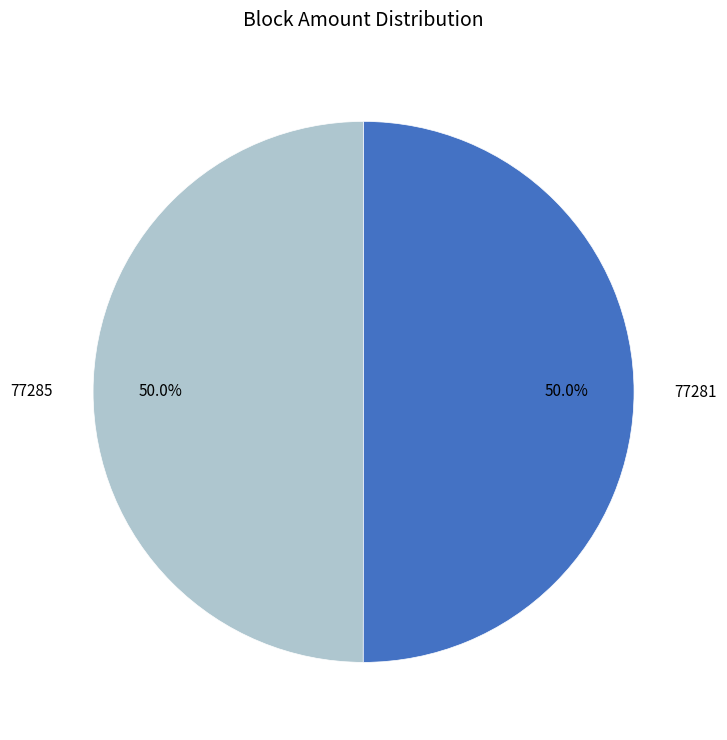

To the nearest percent, what portion does 77281 represent?

50%